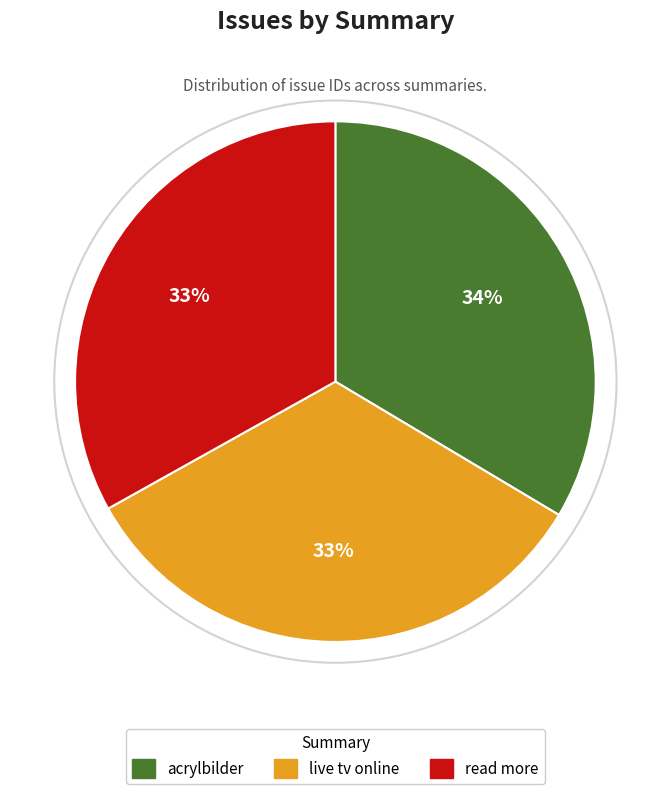

What percentage is the acrylbilder slice, to the nearest percent?

34%